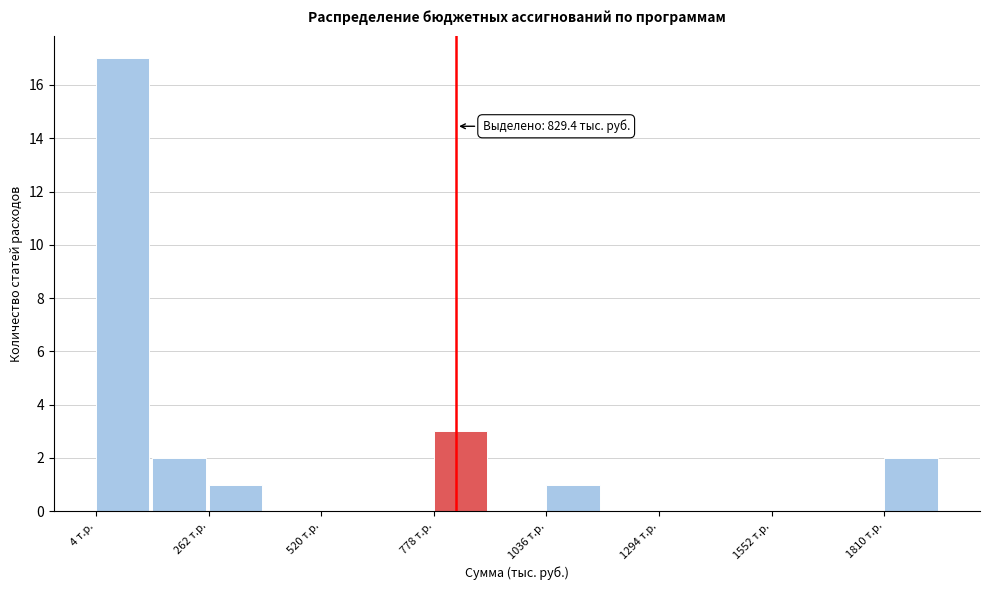

Read against the x-axis, roughly where is the centre of the tallest bar?

50